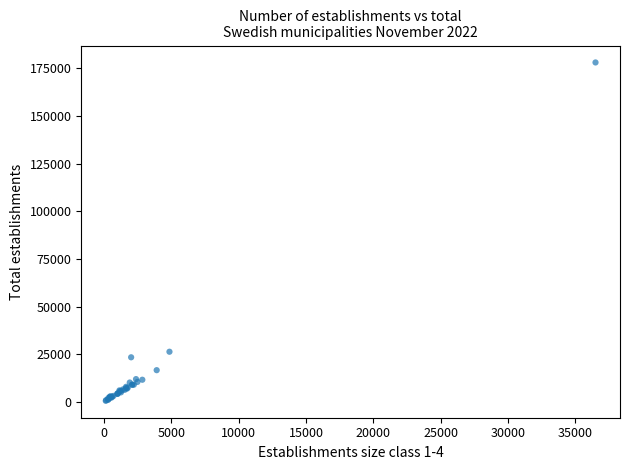

What Y value in the scatter plot is closest to 89380?

26437